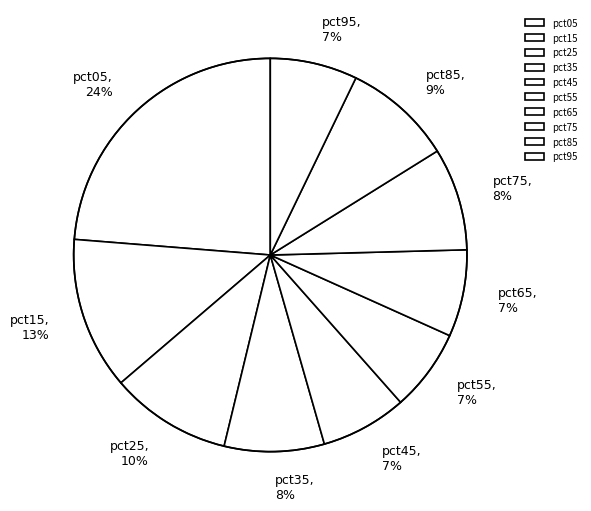

Which slice is the largest?

pct05